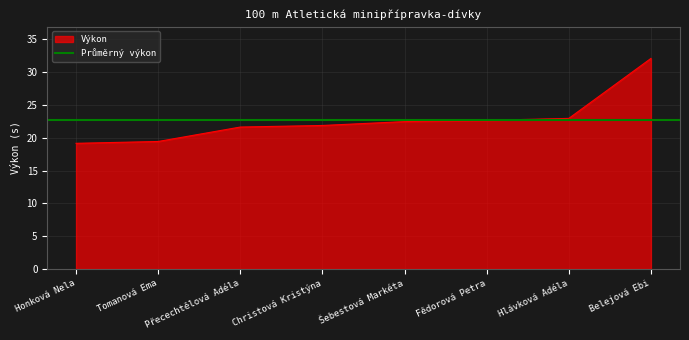

What is the minimum value shown in the chart?

19.1